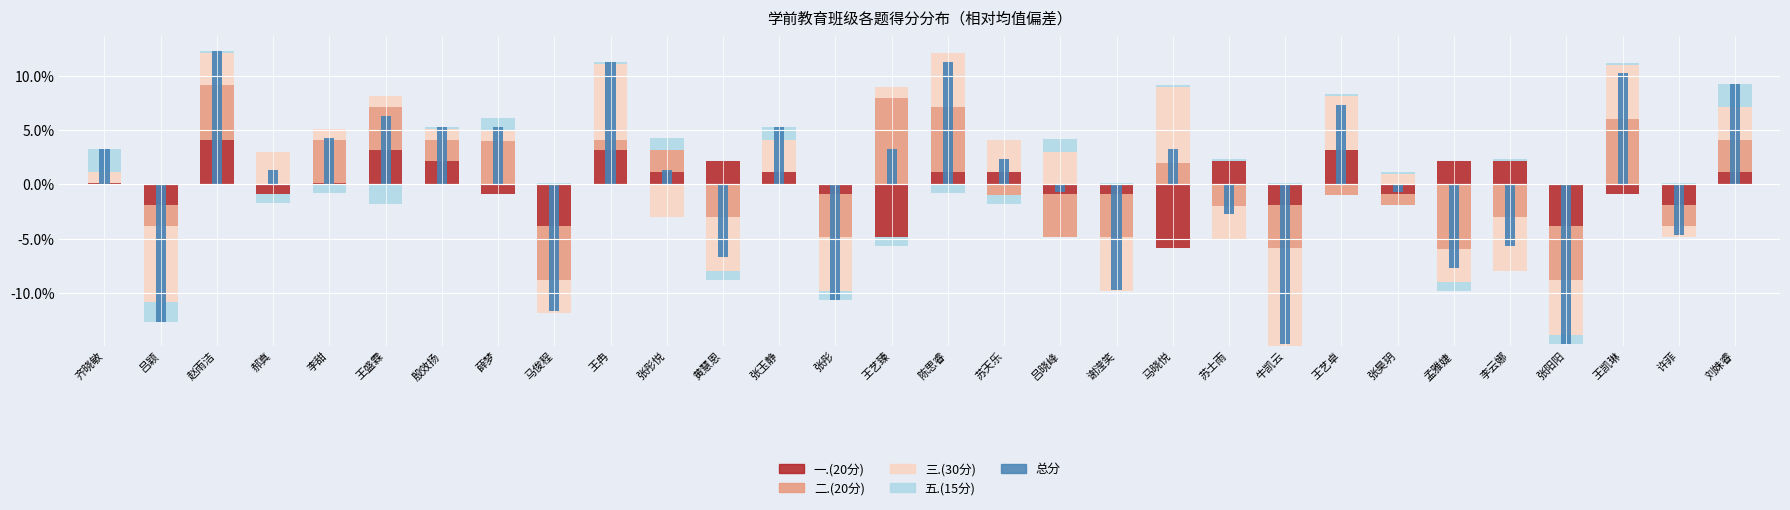

Is it true that 三.(30分) equals -3.8 at 张彤?

False